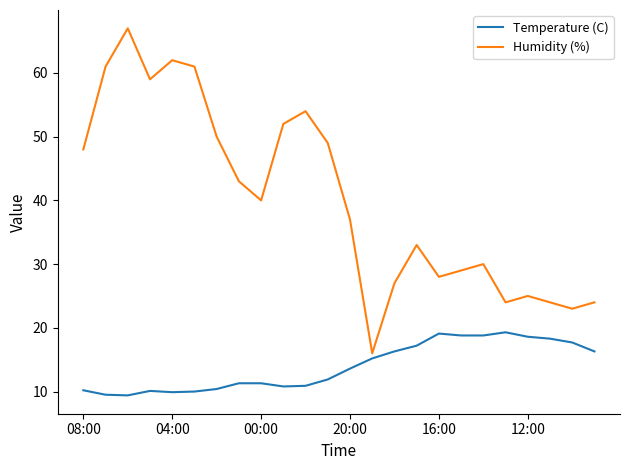

Does the chart have visible grid lines?

No